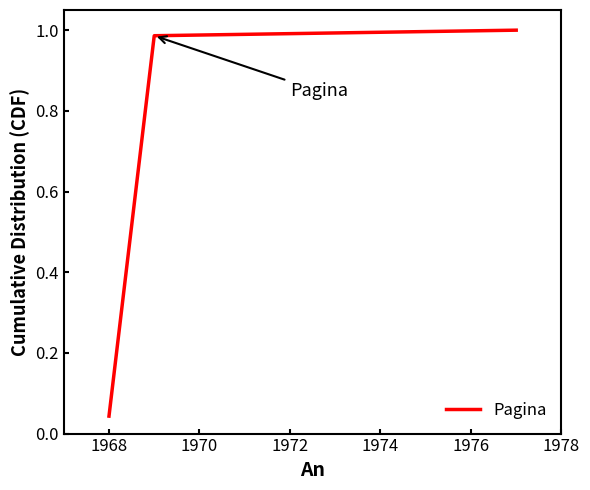

What is the average value?

0.7